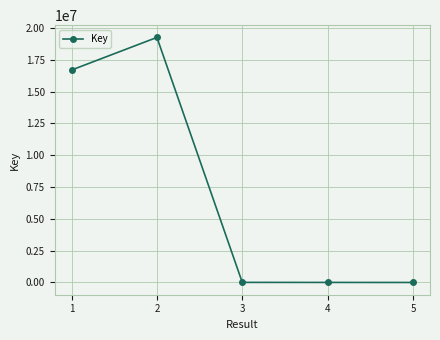

Approximately how many times larger is the value at 4 compared to 3?

0.6